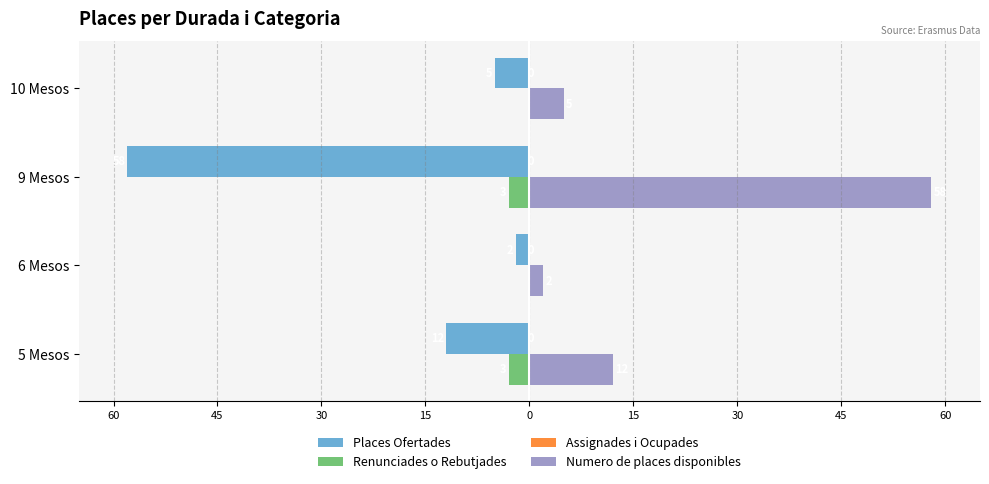

How many categories are shown in the chart?

4